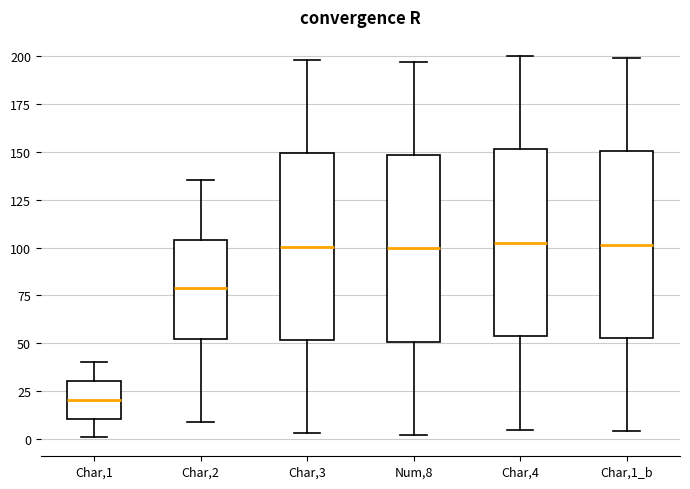

Reading left to right, read every box against the y-axis: the position of its median line, the range the box covers, and the ends of its whiskers. The values are not printed on the chart, so give them approximately, as read against the axis.

Char,1: median 20, box 10 to 30, whiskers 0 to 40
Char,2: median 80, box 55 to 105, whiskers 10 to 135
Char,3: median 100, box 50 to 150, whiskers 5 to 200
Num,8: median 100, box 50 to 150, whiskers 0 to 195
Char,4: median 105, box 55 to 150, whiskers 5 to 200
Char,1_b: median 100, box 55 to 150, whiskers 5 to 200